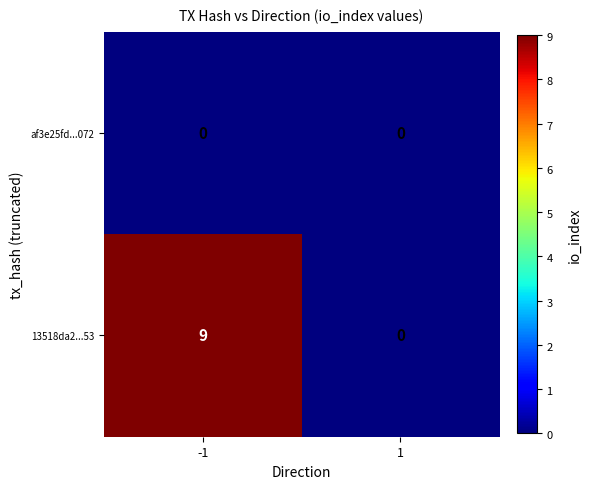

What is the sum of the 13518da2...53 values at -1 and 1?

9